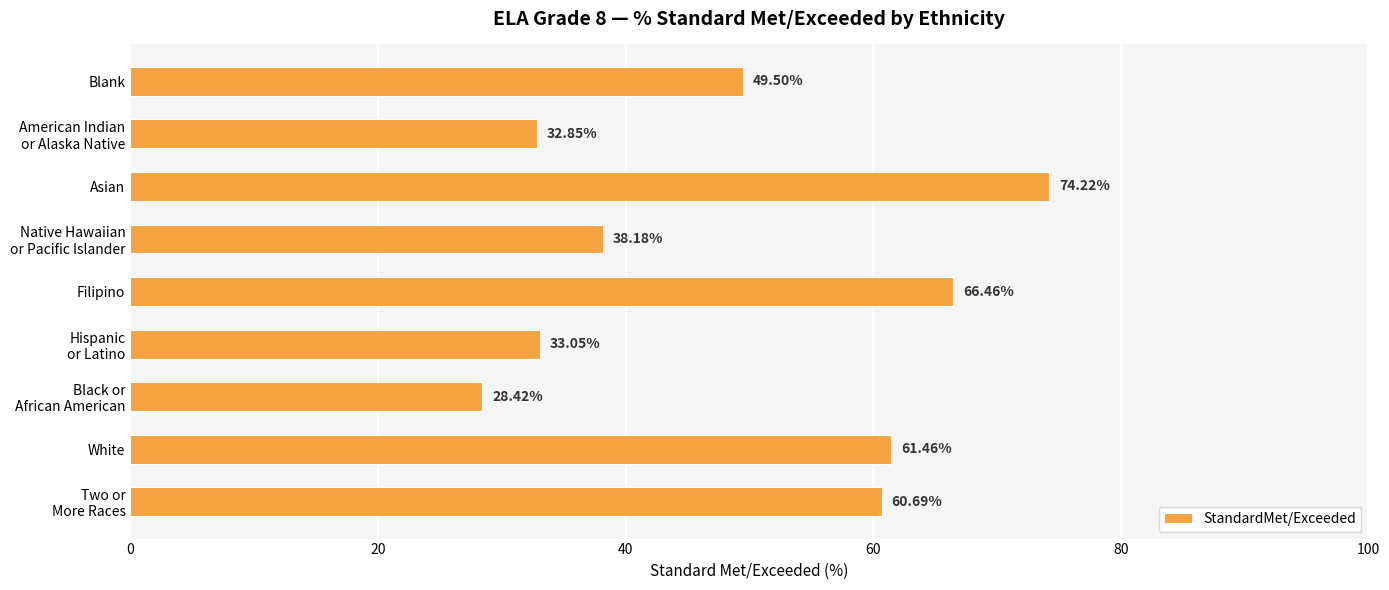

What is the label of the 7th bar from the bottom?

Asian